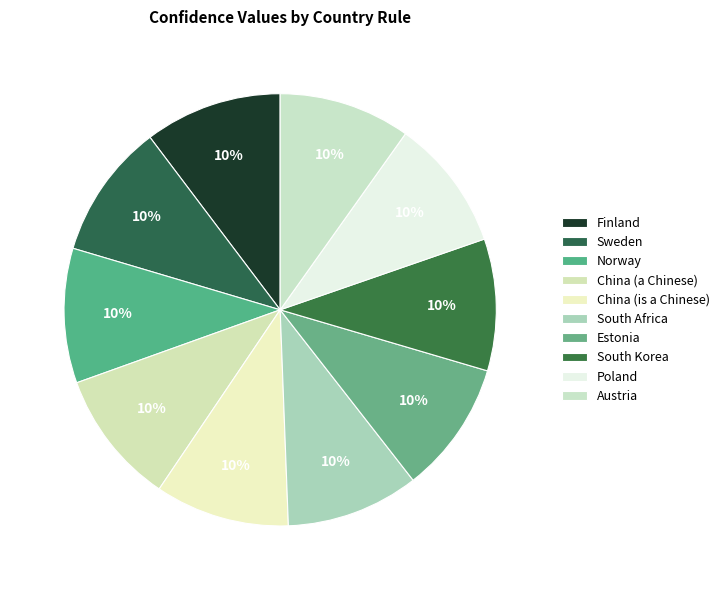

What percentage is the Estonia slice, to the nearest percent?

10%